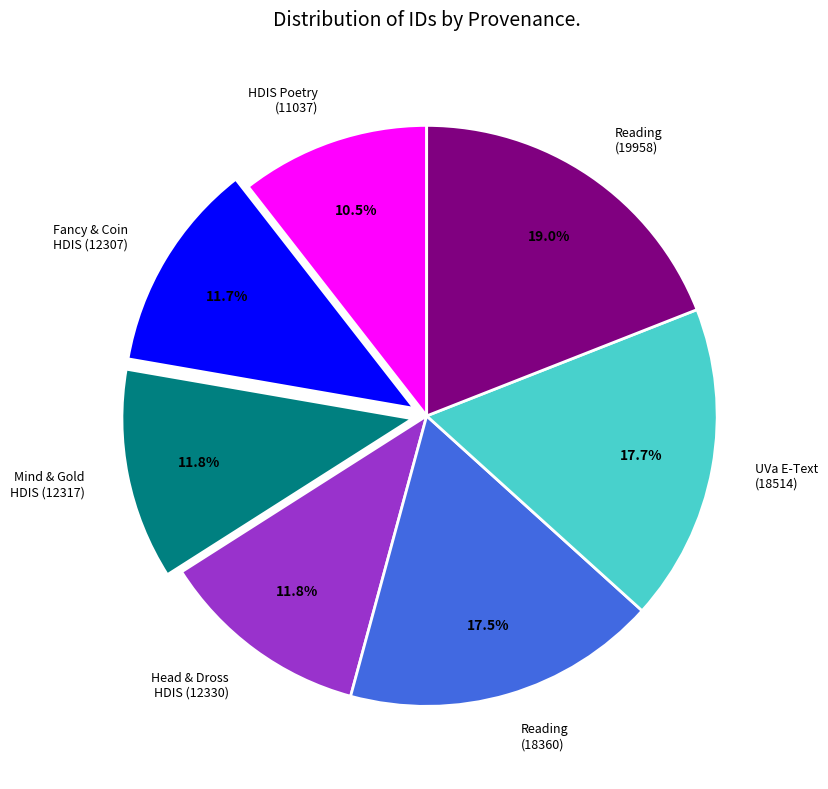

Which slice is the smallest?

HDIS Poetry (11037)